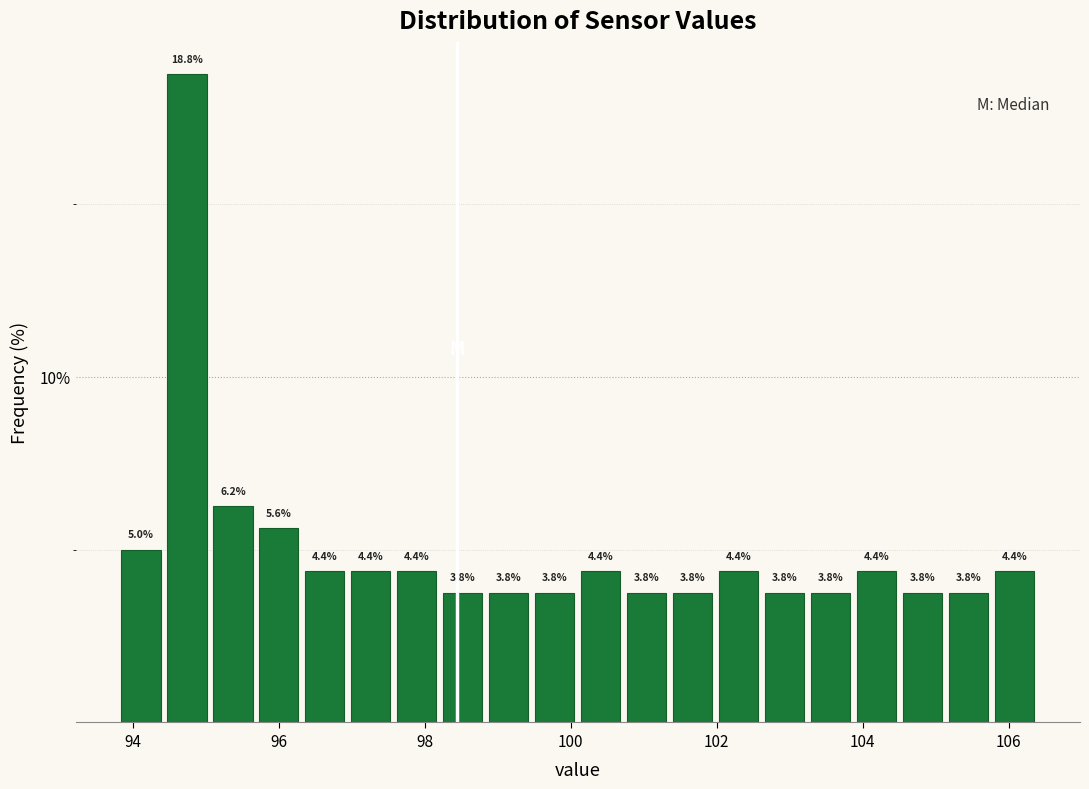

Around what value on the x-axis is the tallest bar? Give the approximate position of its centre, as read against the axis.

94.8